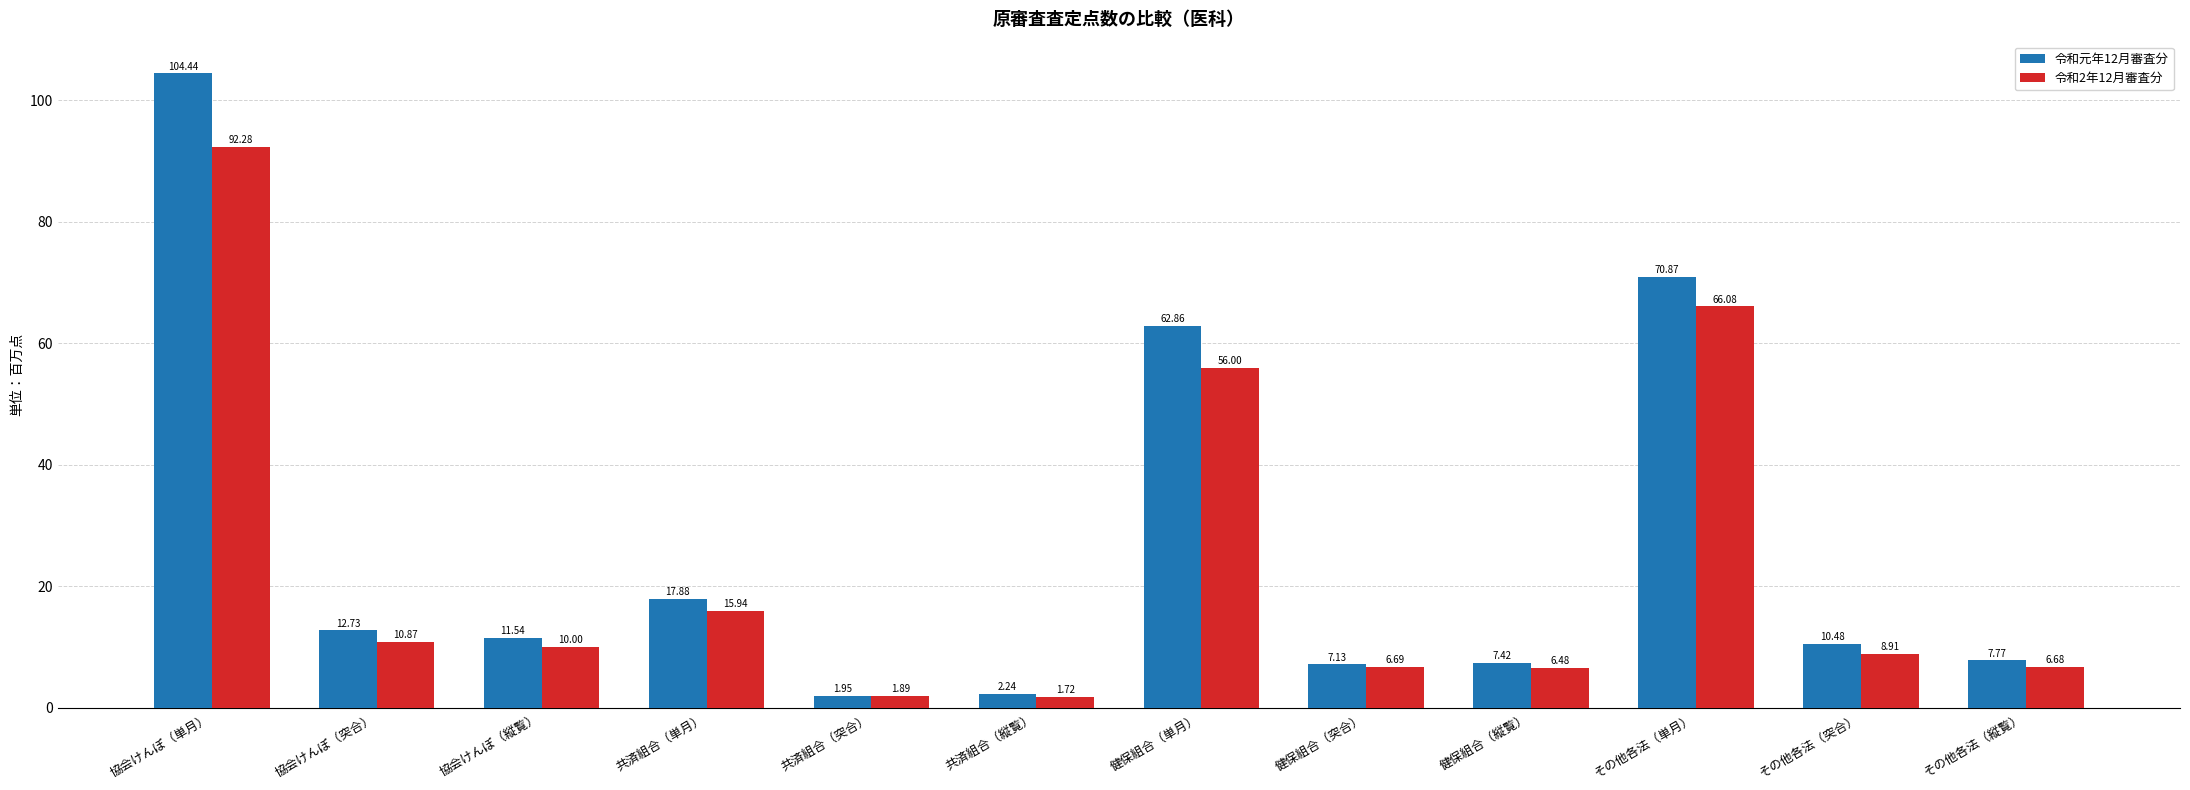

Rank the series by their average value, from highest to lowest.

令和元年12月審査分, 令和2年12月審査分